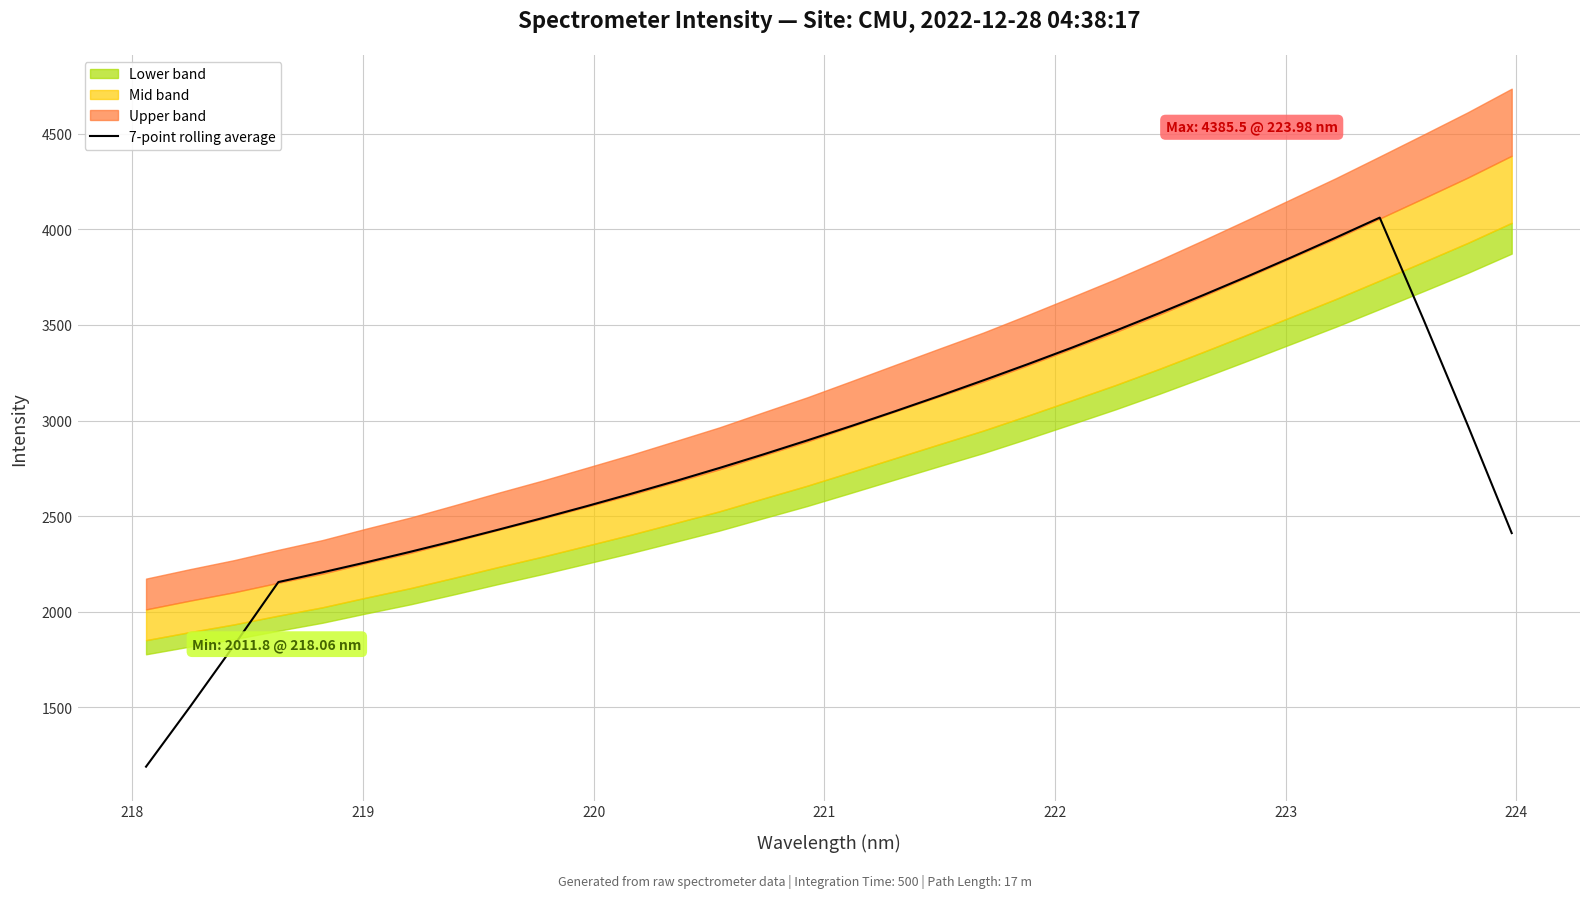

What is the highest value of the 7-point rolling average series?

4061.6